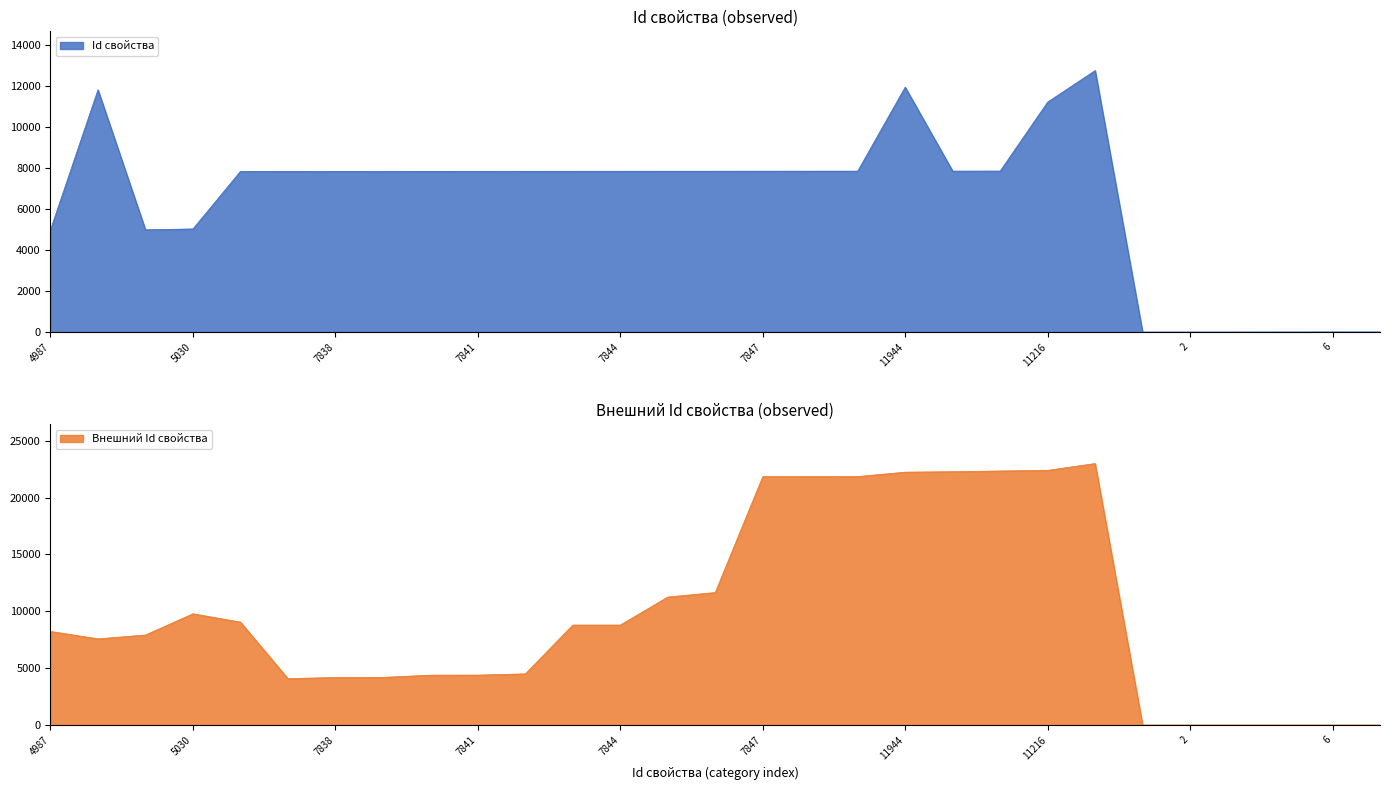

What is the label of the 24th point from the right?

7837